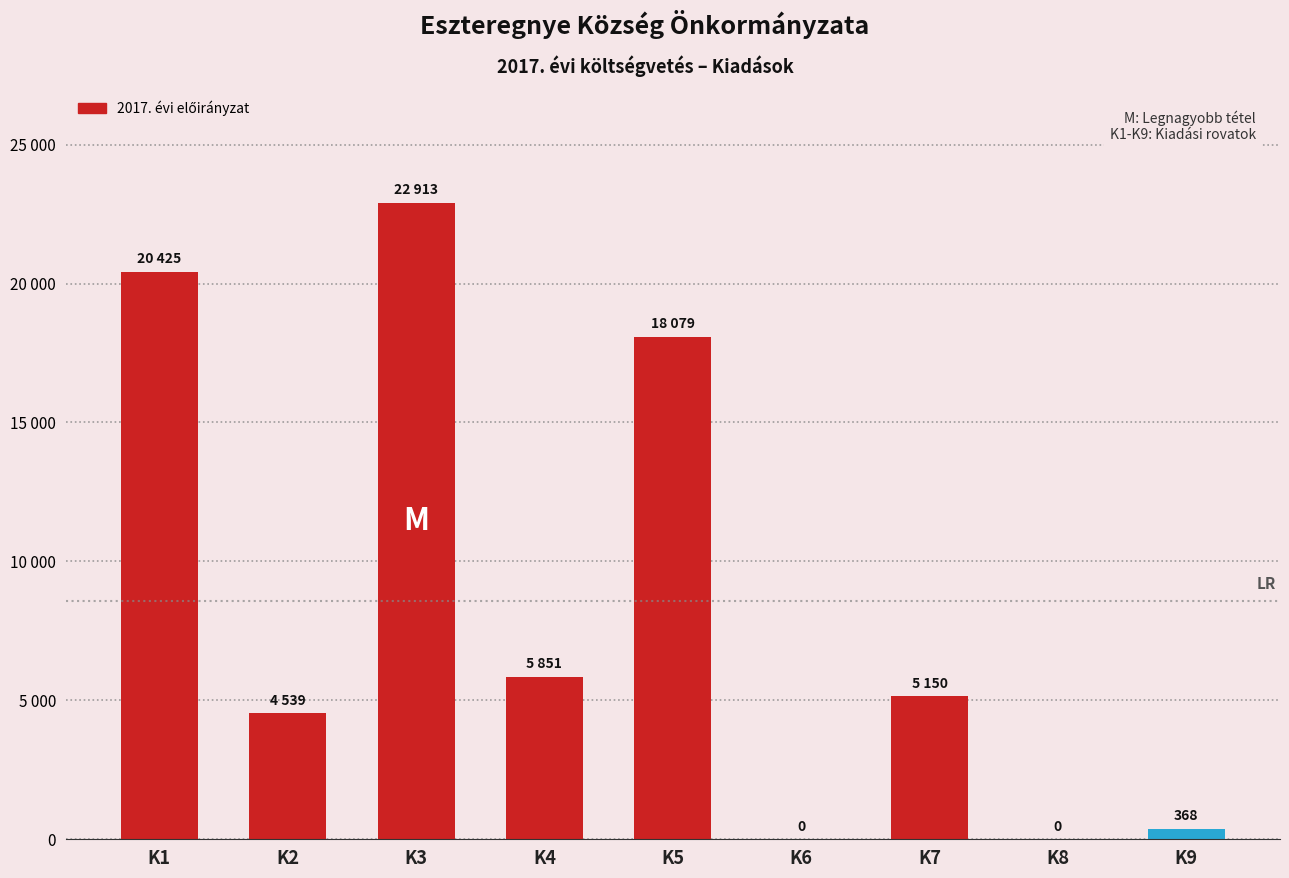

List the labels in order of value, largest first.

K3. Dologi kiadások, K1. Személyi juttatások, K5. Egyéb működési célú kiadások, K4. Ellátottak pénzbeli juttatásai, K7. Felújítások, K2. Munkaadókat terhelő járulékok, K9. Finanszírozási kiadások, K6. Beruházási kiadások, K8. Egyéb felhalmozási célú kiadások